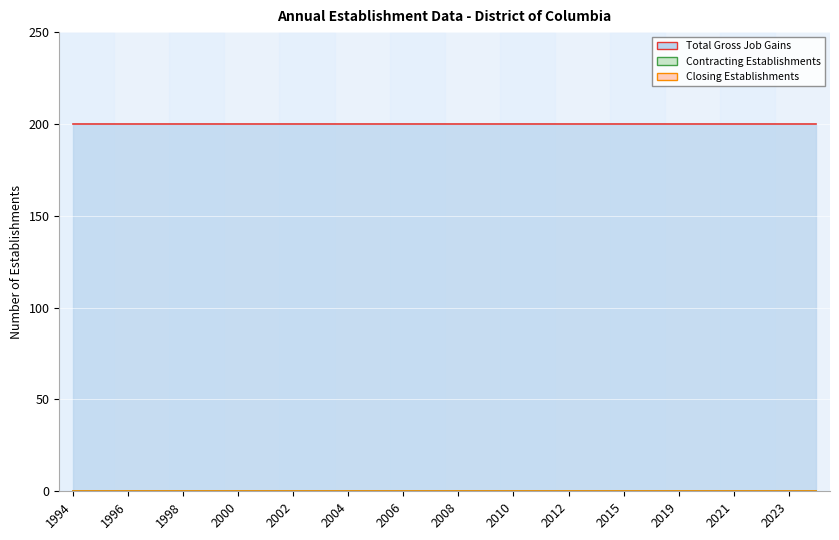

At which category does the chart reach its peak across all series?

1994